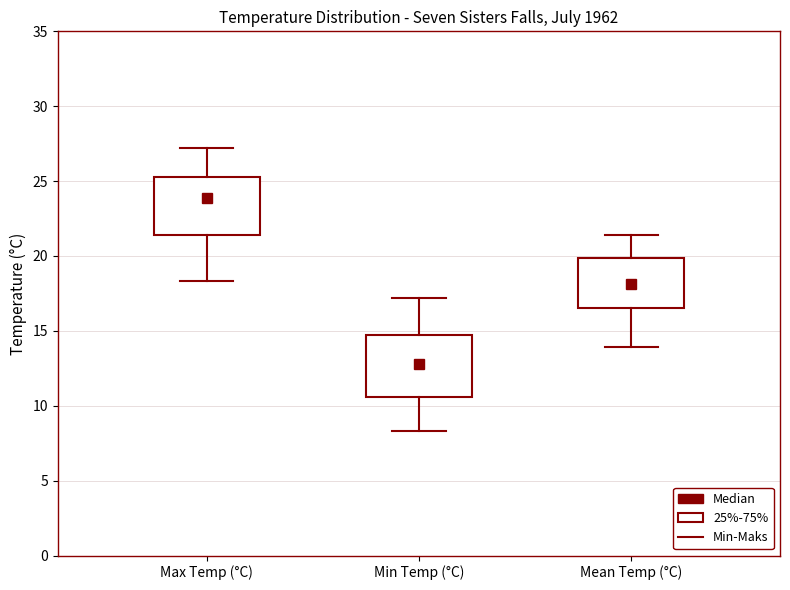

Where does the median line of the box for Mean Temp (°C) sit on the y-axis? The values are not printed on the chart, so give them approximately, as read against the axis.

18.0